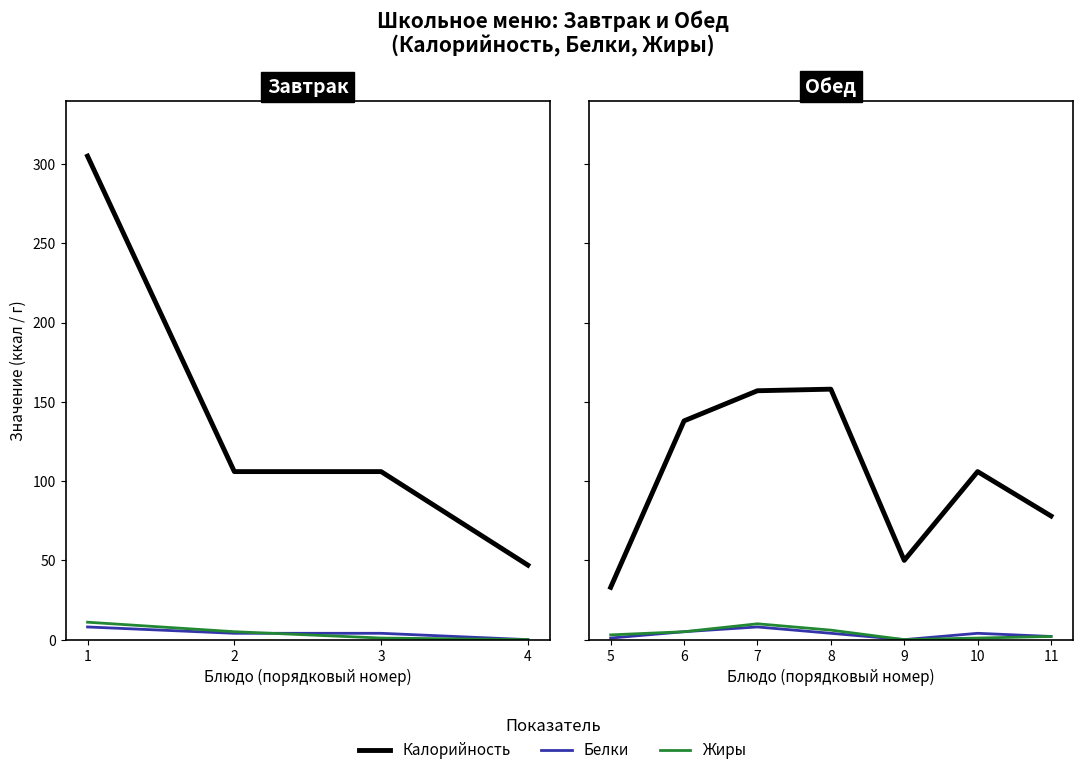

At which label is Жиры closest to 5?

6